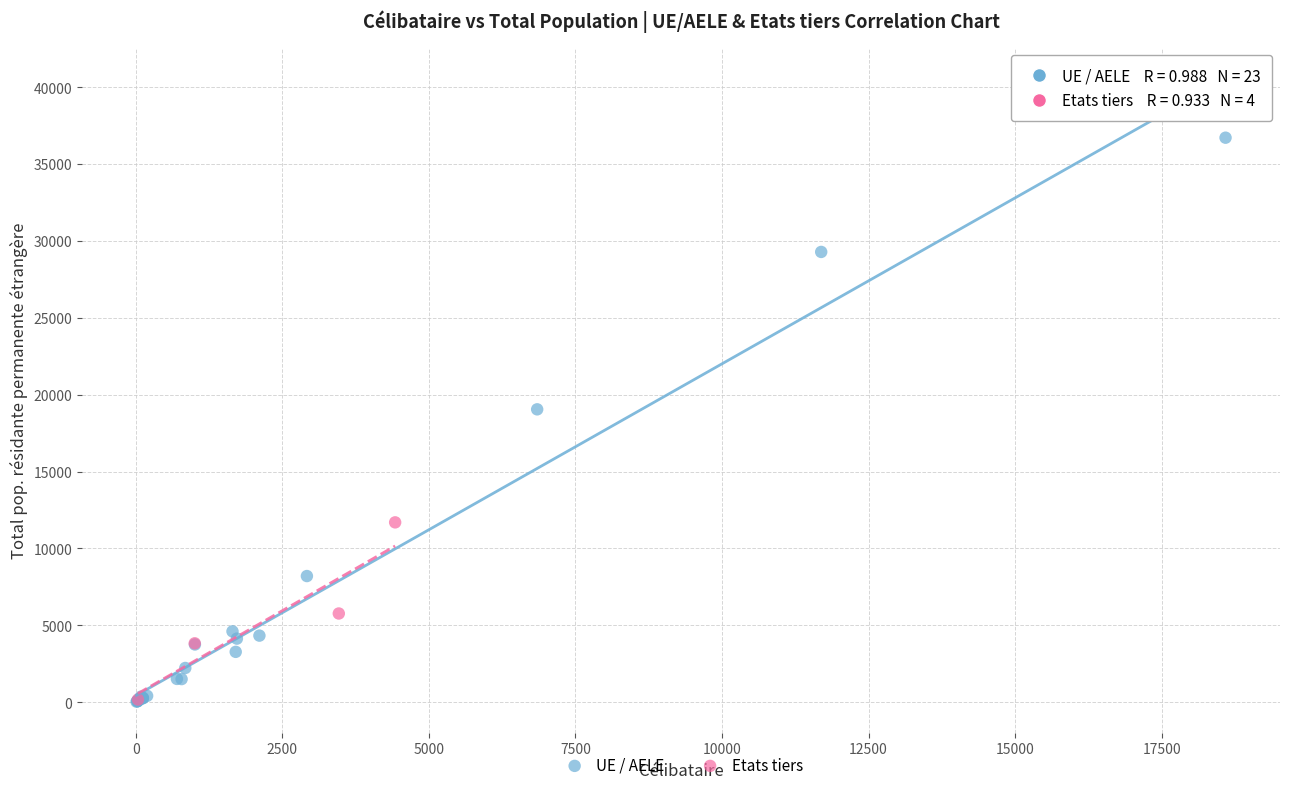

Which series has the widest spread of Y values?

UE / AELE